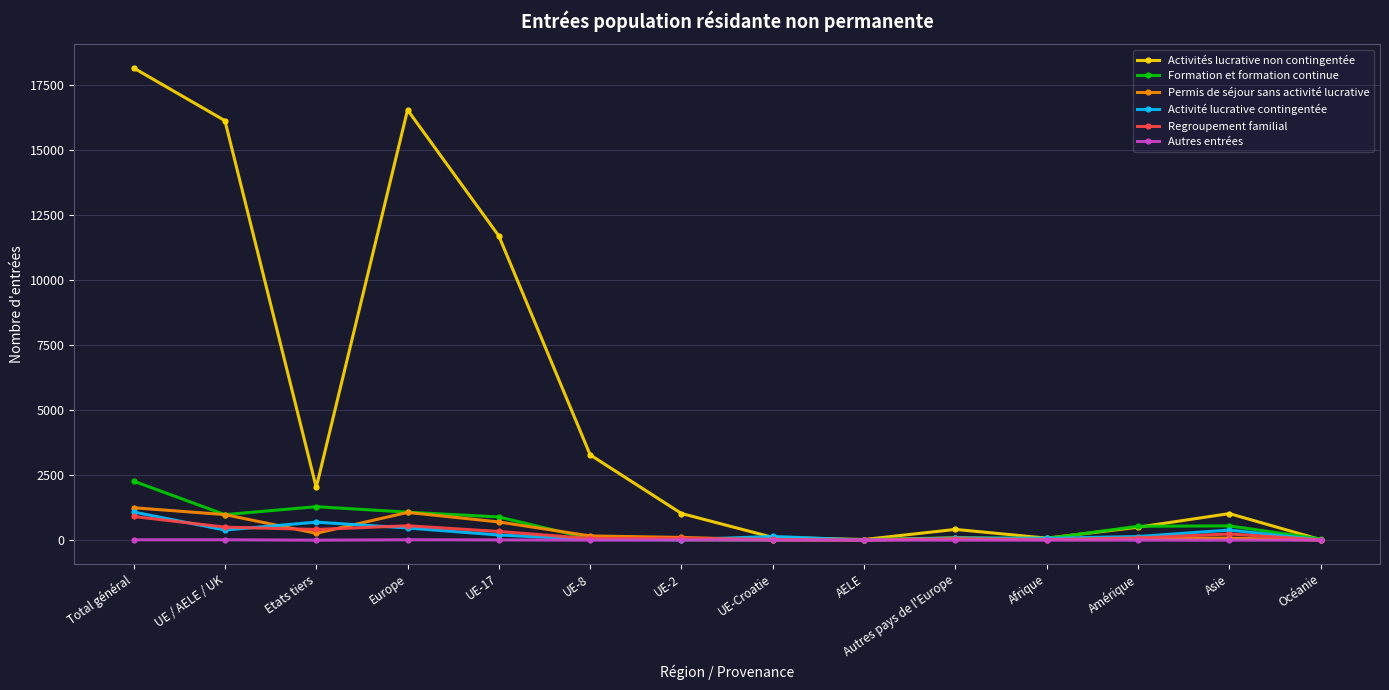

Count the number of data series in this chart.

6